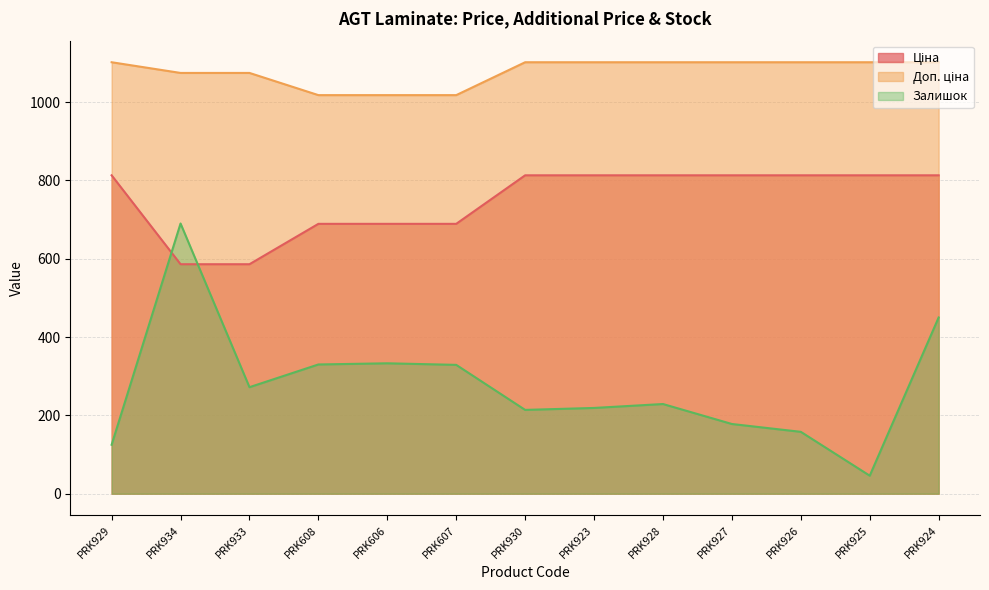

What is the label of the 10th point from the left?

PRK927